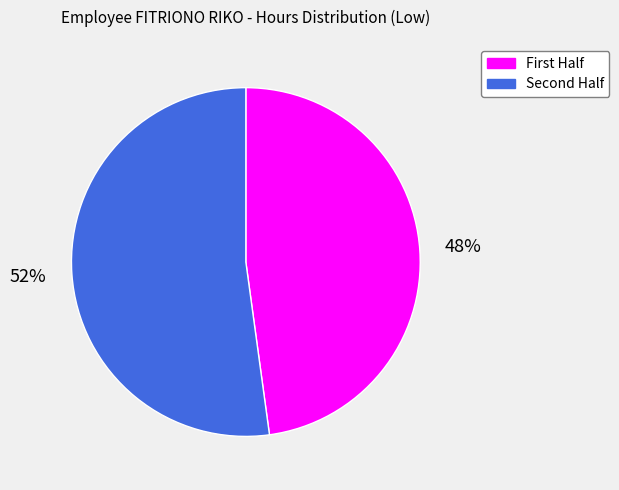

What is the smallest slice in the pie chart?

First Half